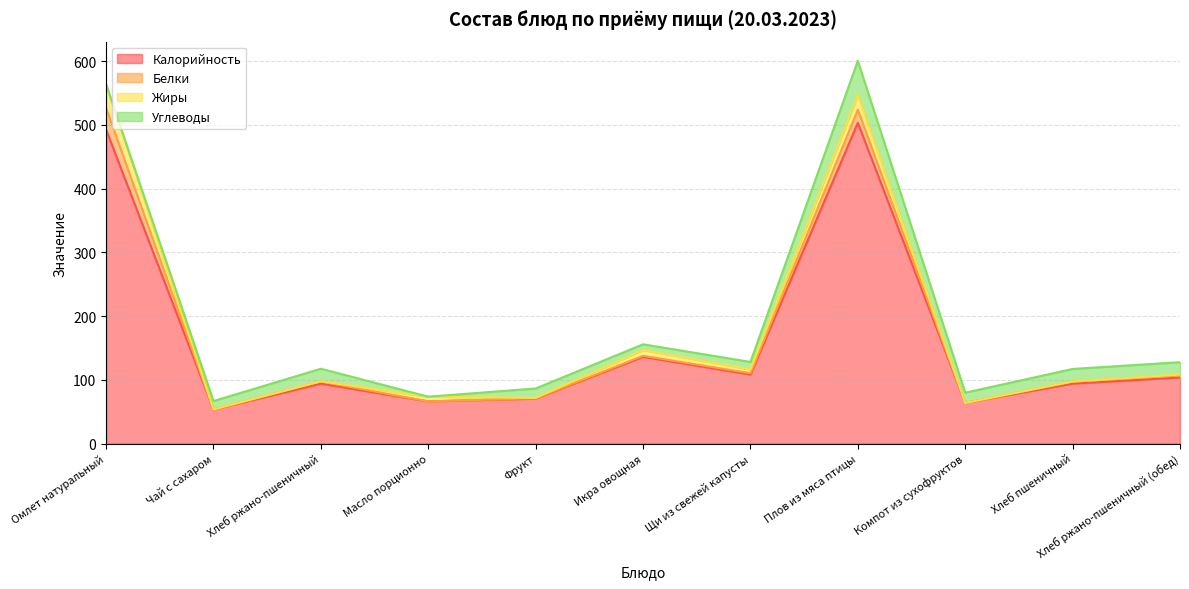

True or false: Жиры has more than 2 interior local peaks.

True